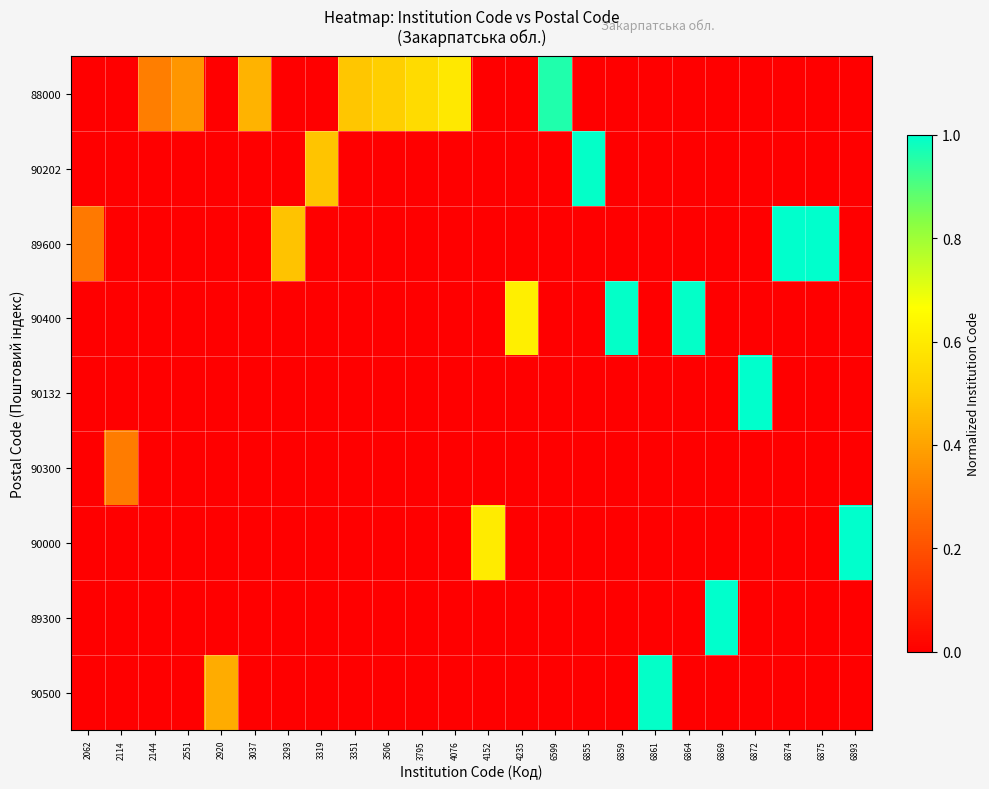

Reading right to left, transcribe all the data shown in this chart.

88000: 6893=0.0	6875=0.0	6874=0.0	6872=0.0	6869=0.0	6864=0.0	6861=0.0	6859=0.0	6855=0.0	6599=1.0	4235=0.0	4152=0.0	4076=0.6	3795=0.6	3506=0.5	3351=0.5	3319=0.0	3293=0.0	3037=0.4	2920=0.0	2551=0.4	2144=0.3	2114=0.0	2062=0.0
90202: 6893=0.0	6875=0.0	6874=0.0	6872=0.0	6869=0.0	6864=0.0	6861=0.0	6859=0.0	6855=1.0	6599=0.0	4235=0.0	4152=0.0	4076=0.0	3795=0.0	3506=0.0	3351=0.0	3319=0.5	3293=0.0	3037=0.0	2920=0.0	2551=0.0	2144=0.0	2114=0.0	2062=0.0
89600: 6893=0.0	6875=1.0	6874=1.0	6872=0.0	6869=0.0	6864=0.0	6861=0.0	6859=0.0	6855=0.0	6599=0.0	4235=0.0	4152=0.0	4076=0.0	3795=0.0	3506=0.0	3351=0.0	3319=0.0	3293=0.5	3037=0.0	2920=0.0	2551=0.0	2144=0.0	2114=0.0	2062=0.3
90400: 6893=0.0	6875=0.0	6874=0.0	6872=0.0	6869=0.0	6864=1.0	6861=0.0	6859=1.0	6855=0.0	6599=0.0	4235=0.6	4152=0.0	4076=0.0	3795=0.0	3506=0.0	3351=0.0	3319=0.0	3293=0.0	3037=0.0	2920=0.0	2551=0.0	2144=0.0	2114=0.0	2062=0.0
90132: 6893=0.0	6875=0.0	6874=0.0	6872=1.0	6869=0.0	6864=0.0	6861=0.0	6859=0.0	6855=0.0	6599=0.0	4235=0.0	4152=0.0	4076=0.0	3795=0.0	3506=0.0	3351=0.0	3319=0.0	3293=0.0	3037=0.0	2920=0.0	2551=0.0	2144=0.0	2114=0.0	2062=0.0
90300: 6893=0.0	6875=0.0	6874=0.0	6872=0.0	6869=0.0	6864=0.0	6861=0.0	6859=0.0	6855=0.0	6599=0.0	4235=0.0	4152=0.0	4076=0.0	3795=0.0	3506=0.0	3351=0.0	3319=0.0	3293=0.0	3037=0.0	2920=0.0	2551=0.0	2144=0.0	2114=0.3	2062=0.0
90000: 6893=1.0	6875=0.0	6874=0.0	6872=0.0	6869=0.0	6864=0.0	6861=0.0	6859=0.0	6855=0.0	6599=0.0	4235=0.0	4152=0.6	4076=0.0	3795=0.0	3506=0.0	3351=0.0	3319=0.0	3293=0.0	3037=0.0	2920=0.0	2551=0.0	2144=0.0	2114=0.0	2062=0.0
89300: 6893=0.0	6875=0.0	6874=0.0	6872=0.0	6869=1.0	6864=0.0	6861=0.0	6859=0.0	6855=0.0	6599=0.0	4235=0.0	4152=0.0	4076=0.0	3795=0.0	3506=0.0	3351=0.0	3319=0.0	3293=0.0	3037=0.0	2920=0.0	2551=0.0	2144=0.0	2114=0.0	2062=0.0
90500: 6893=0.0	6875=0.0	6874=0.0	6872=0.0	6869=0.0	6864=0.0	6861=1.0	6859=0.0	6855=0.0	6599=0.0	4235=0.0	4152=0.0	4076=0.0	3795=0.0	3506=0.0	3351=0.0	3319=0.0	3293=0.0	3037=0.0	2920=0.4	2551=0.0	2144=0.0	2114=0.0	2062=0.0